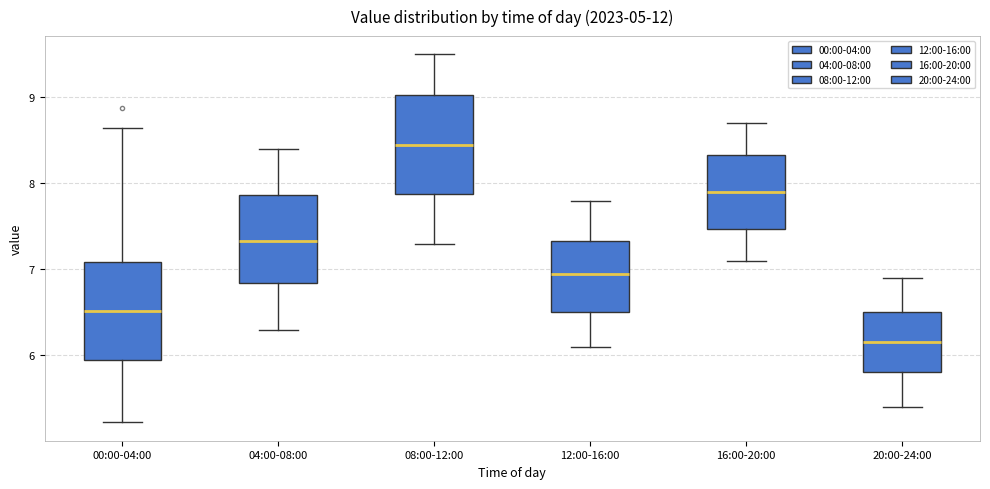

Reading left to right, transcribe this box plot: for each box, give where its median line is, the range the box spans, and where its two whiskers end, as read against the y-axis. The values are not printed on the chart, so give them approximately, as read against the axis.

00:00-04:00: median 6.5, box 6.0 to 7.1, whiskers 5.2 to 8.7
04:00-08:00: median 7.3, box 6.8 to 7.9, whiskers 6.3 to 8.4
08:00-12:00: median 8.5, box 7.9 to 9.0, whiskers 7.3 to 9.5
12:00-16:00: median 7.0, box 6.5 to 7.3, whiskers 6.1 to 7.8
16:00-20:00: median 7.9, box 7.5 to 8.3, whiskers 7.1 to 8.7
20:00-24:00: median 6.2, box 5.8 to 6.5, whiskers 5.4 to 6.9